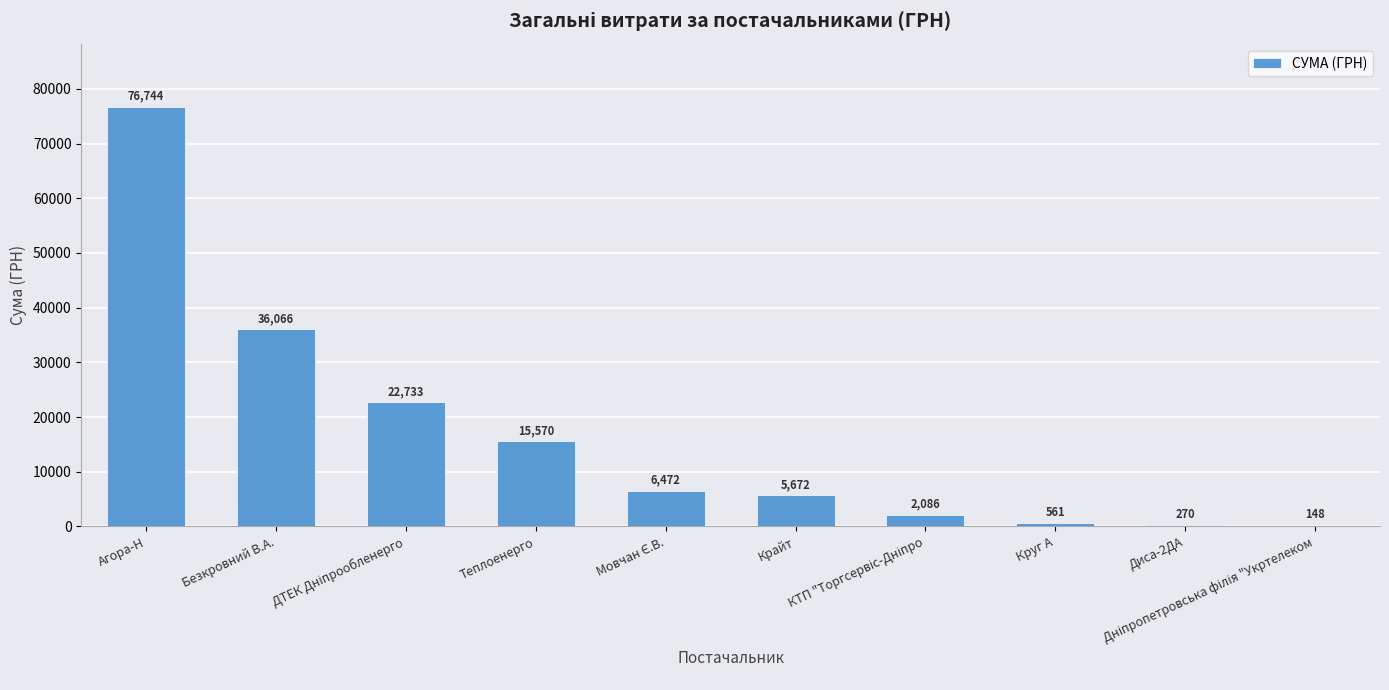

What is the maximum value shown in the chart?

76743.6